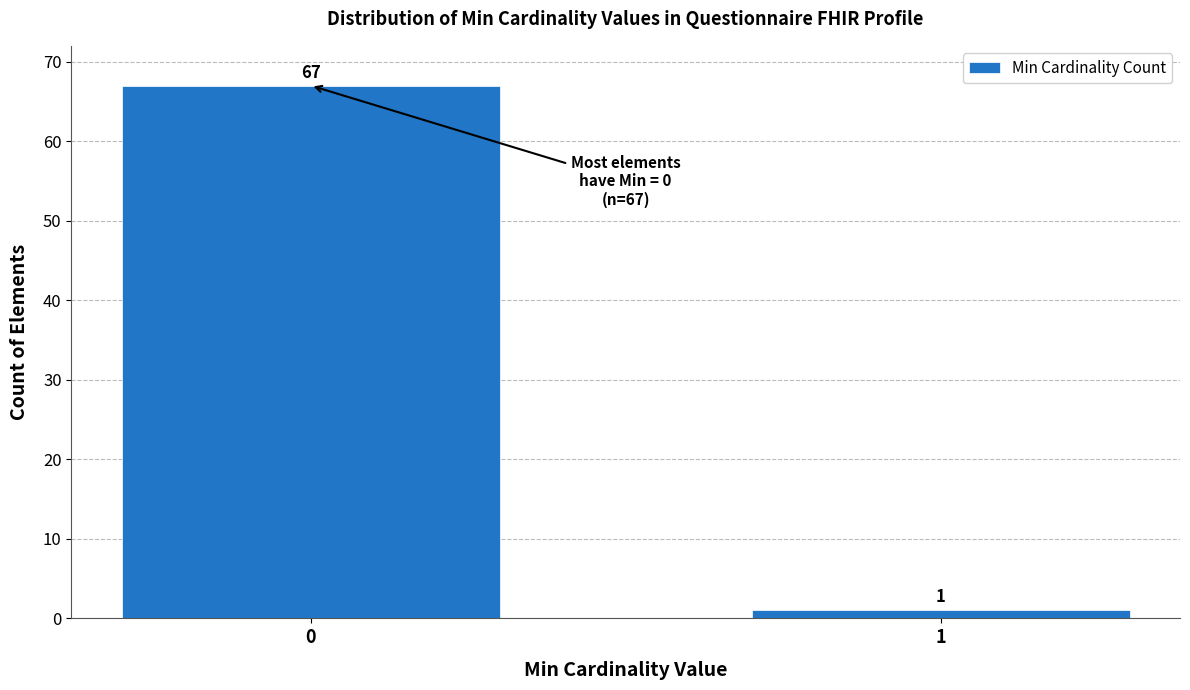

Reading right to left, transcribe all the data shown in this chart.

1	67